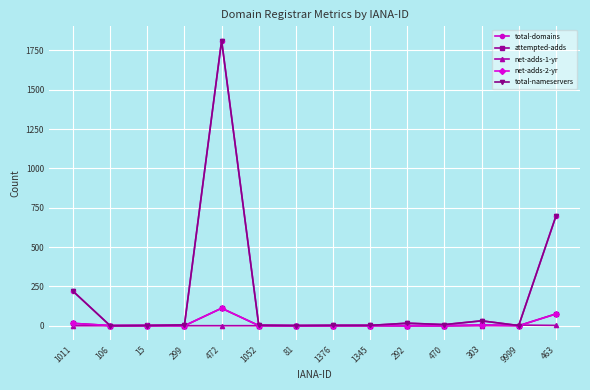

At which category does the chart reach its minimum across all series?

106